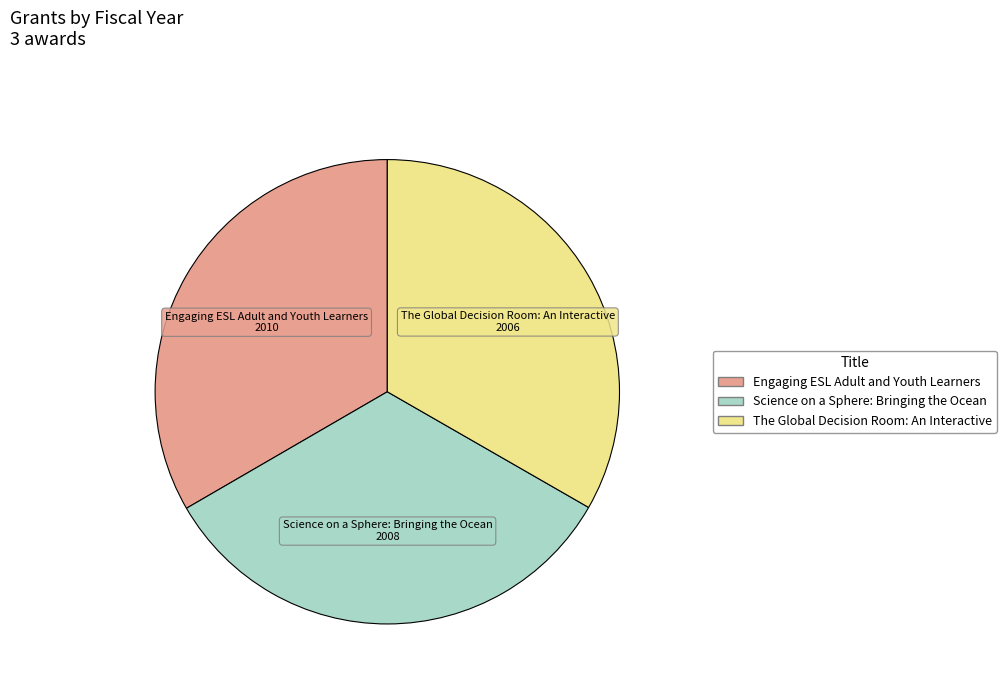

How many segments does this pie chart have?

3